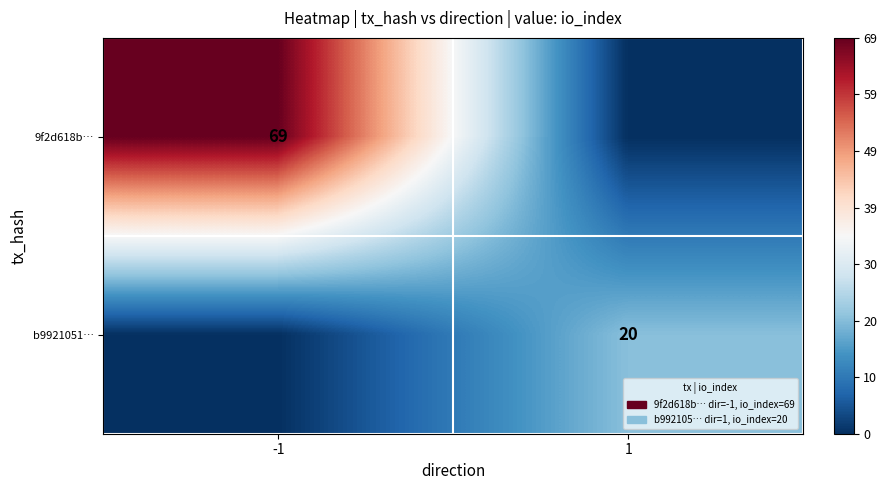

True or false: 9f2d618b… has a value of 69 at -1.

True